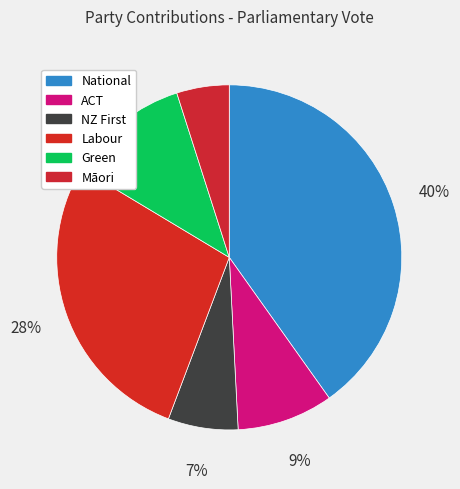

What percentage is the ACT slice, to the nearest percent?

9%